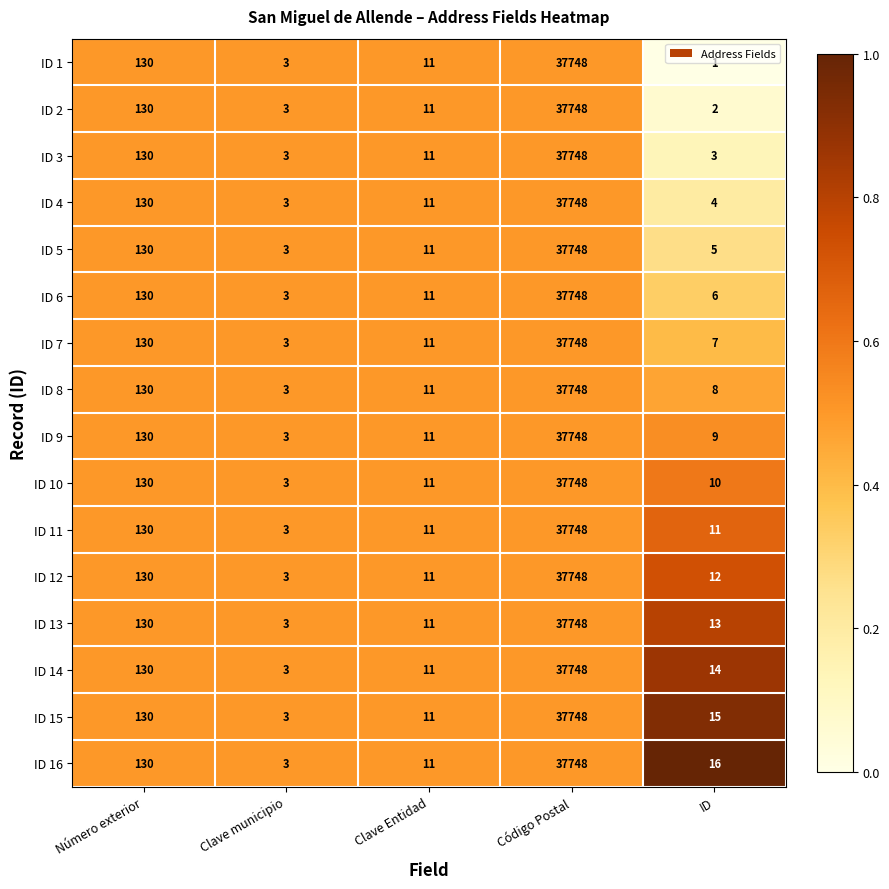

At which category is the sum across all series the highest?

Código Postal